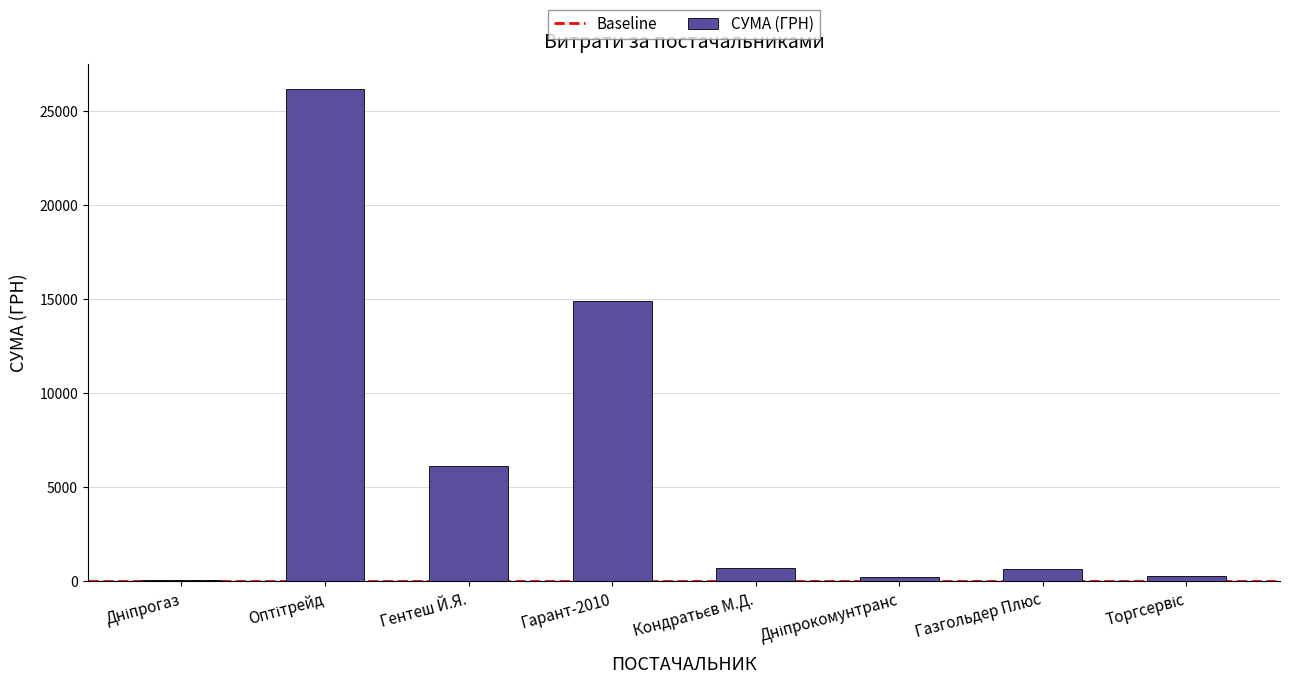

What is the sum of all values?

49188.0